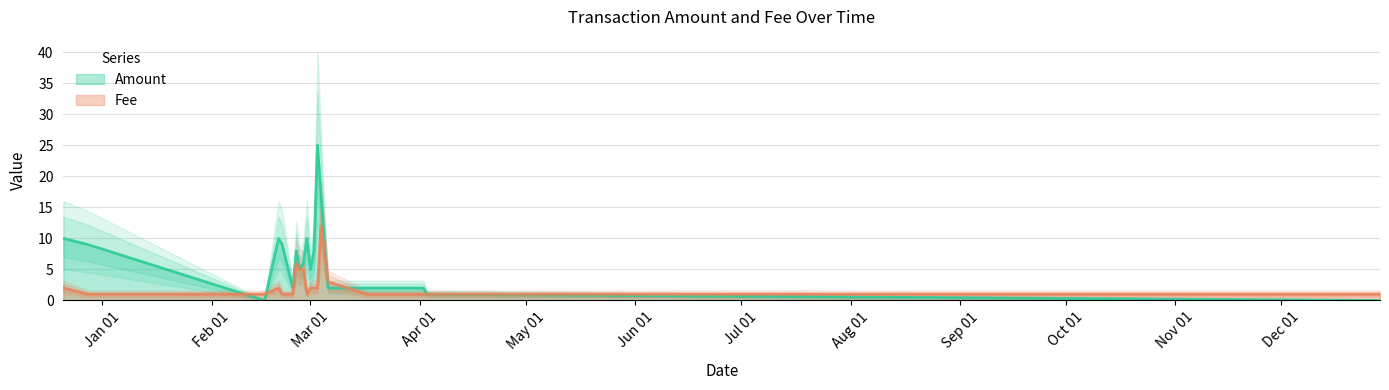

At 2017-02-28, list the series in order from smallest to largest.

Fee, Amount